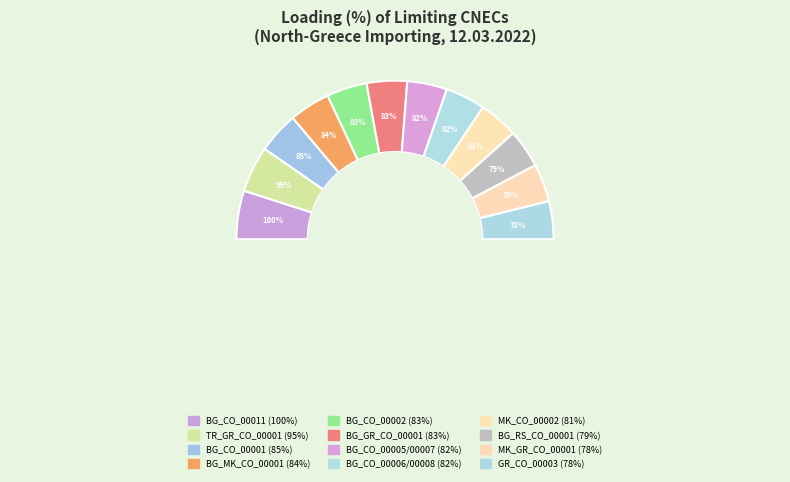

Is there any slice that represents more than half of the pie?

No